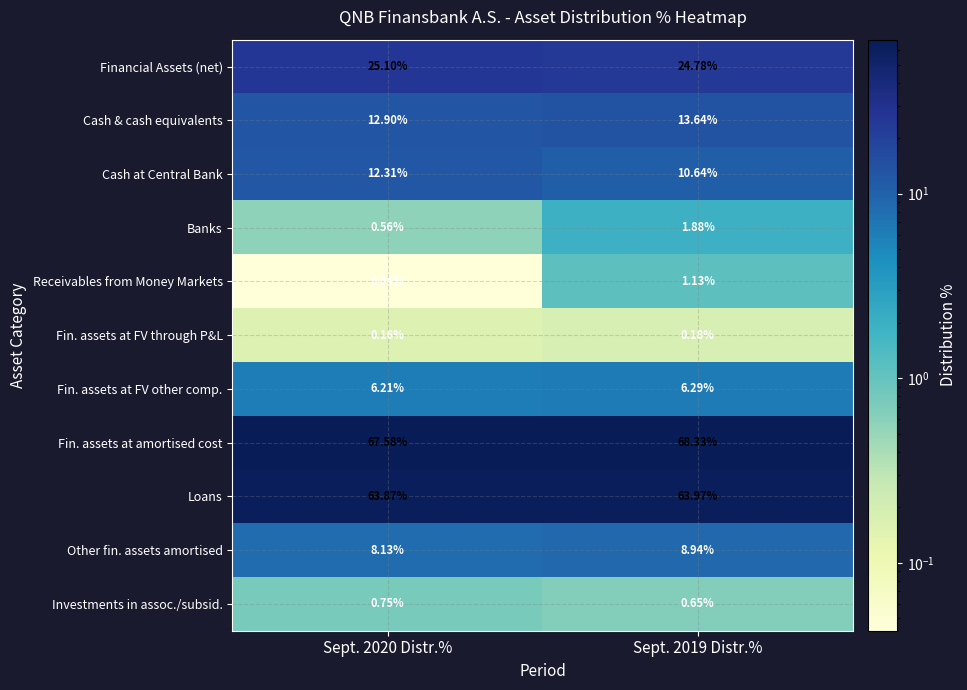

What is the greatest value displayed?

68.3